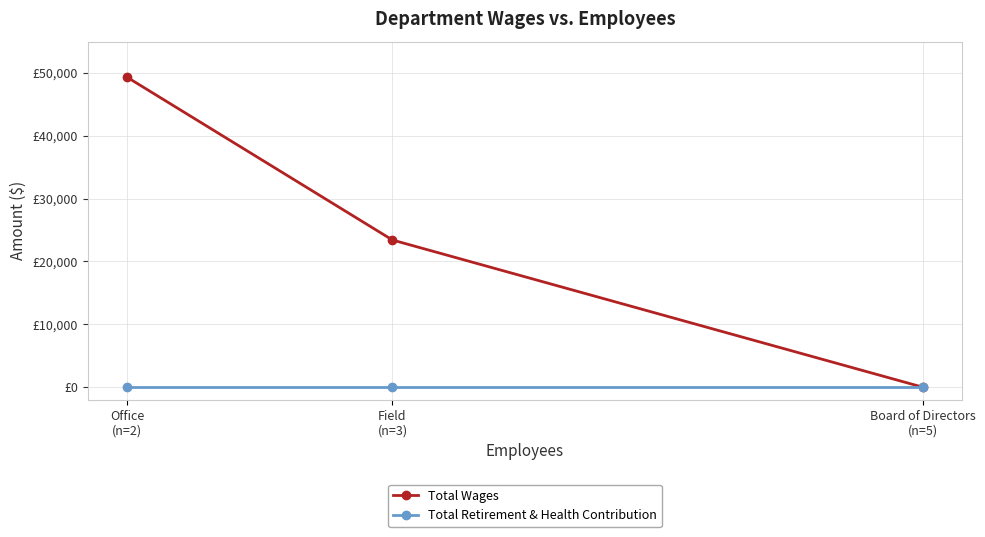

At which category does the chart reach its peak across all series?

Office
(n=2)